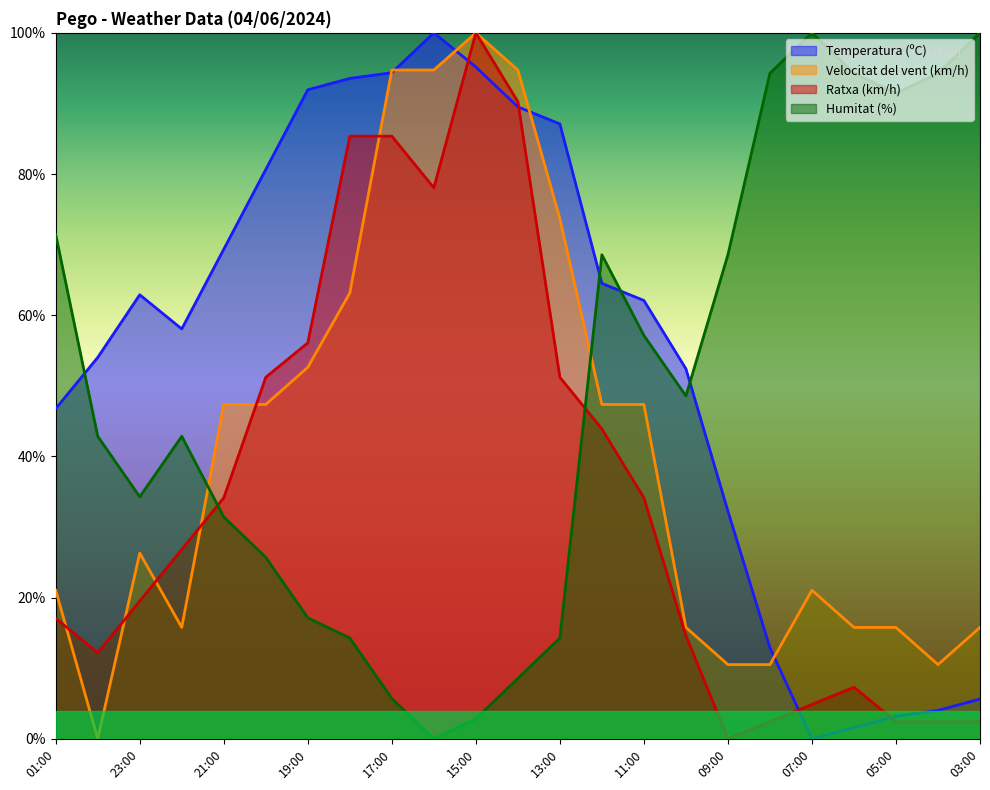

After their last crossing, which series has the higher values: Temperatura (ºC) or Ratxa (km/h)?

Temperatura (ºC)